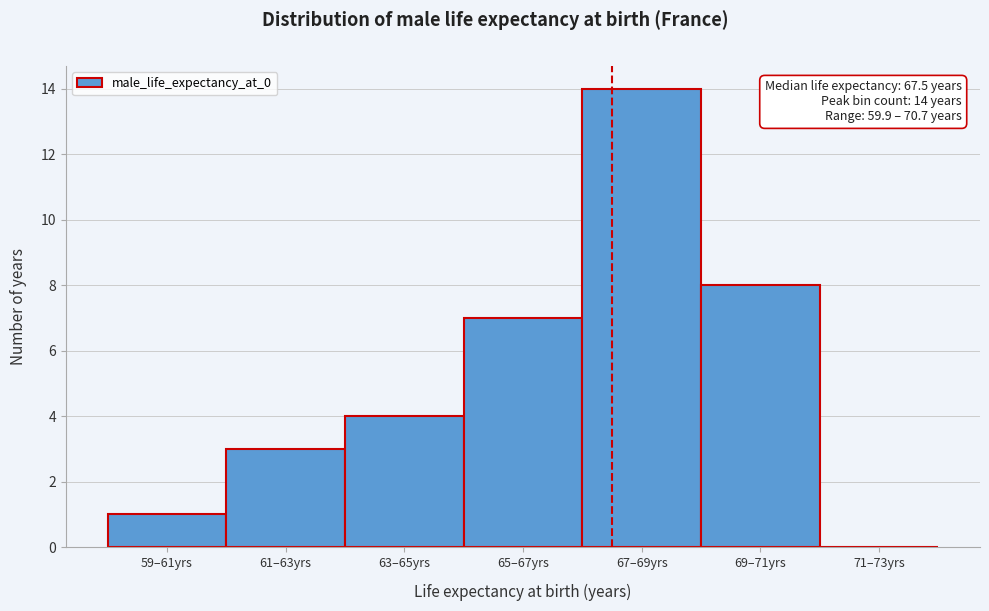

Reading left to right, what are all the values shown in this chart?

59–61yrs=1	61–63yrs=3	63–65yrs=4	65–67yrs=7	67–69yrs=14	69–71yrs=8	71–73yrs=0